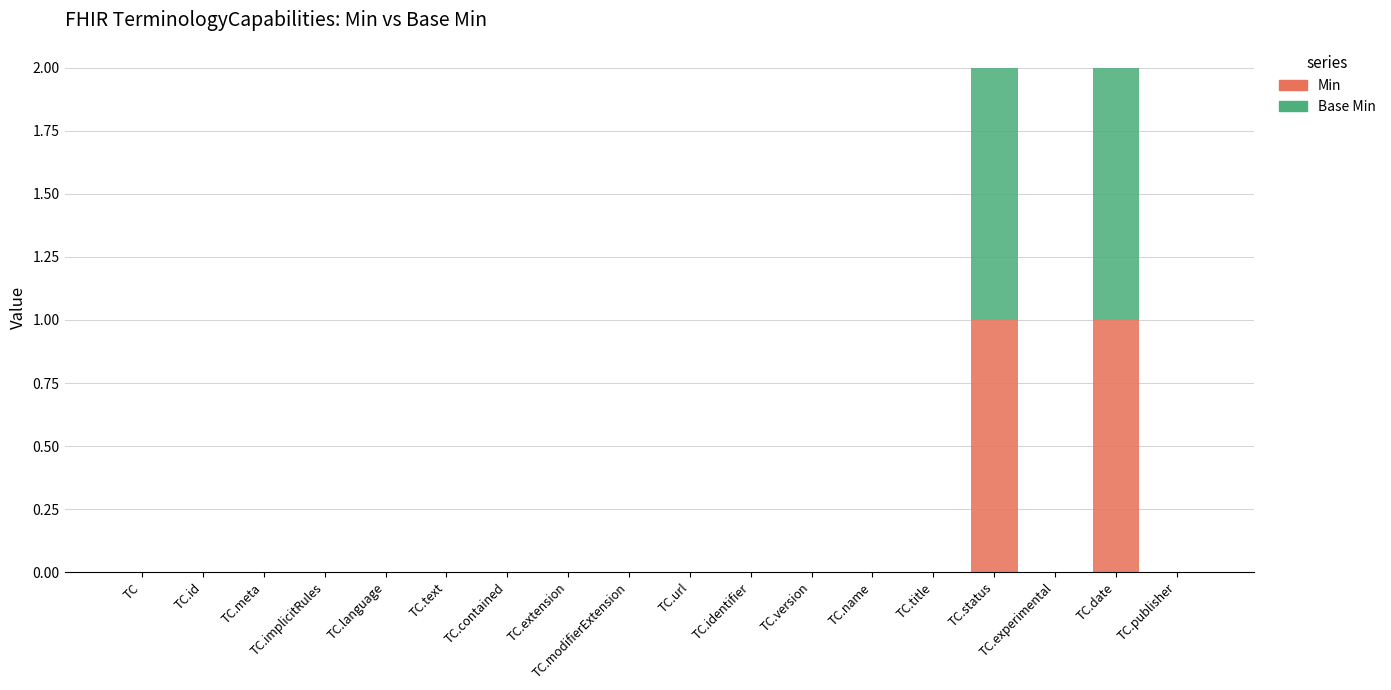

Count the number of data series in this chart.

2